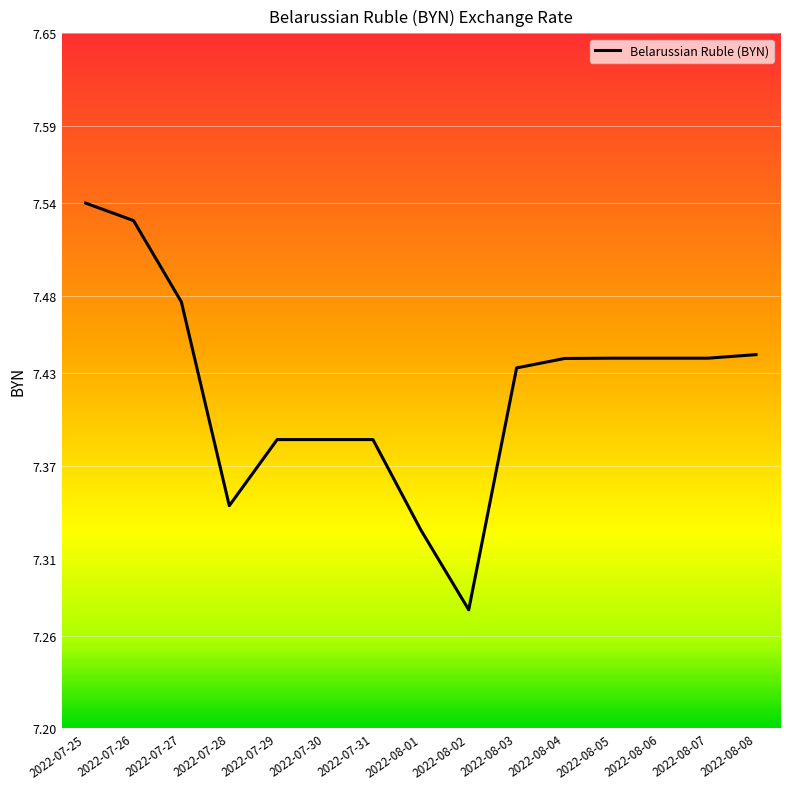

What position from the left is 2022-08-02?

9